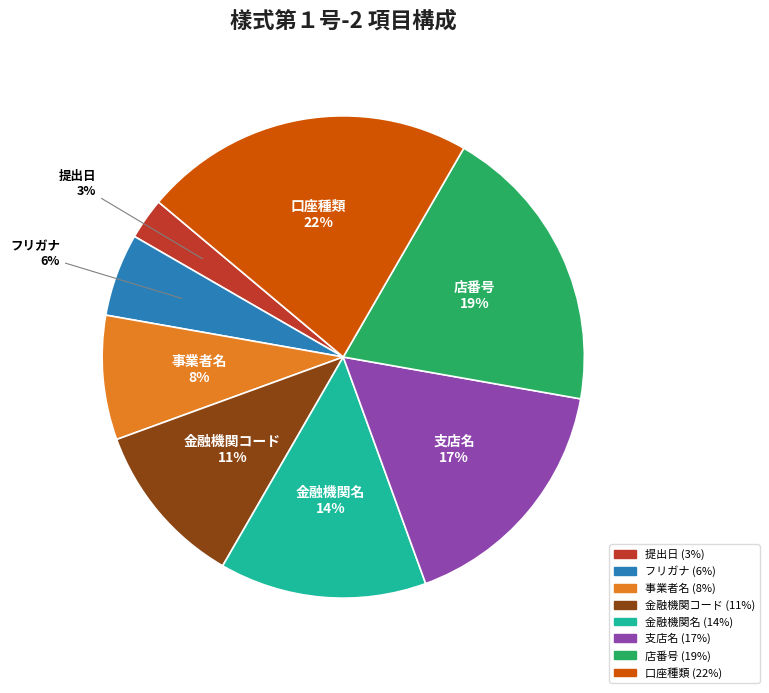

Does any single category account for the majority?

No